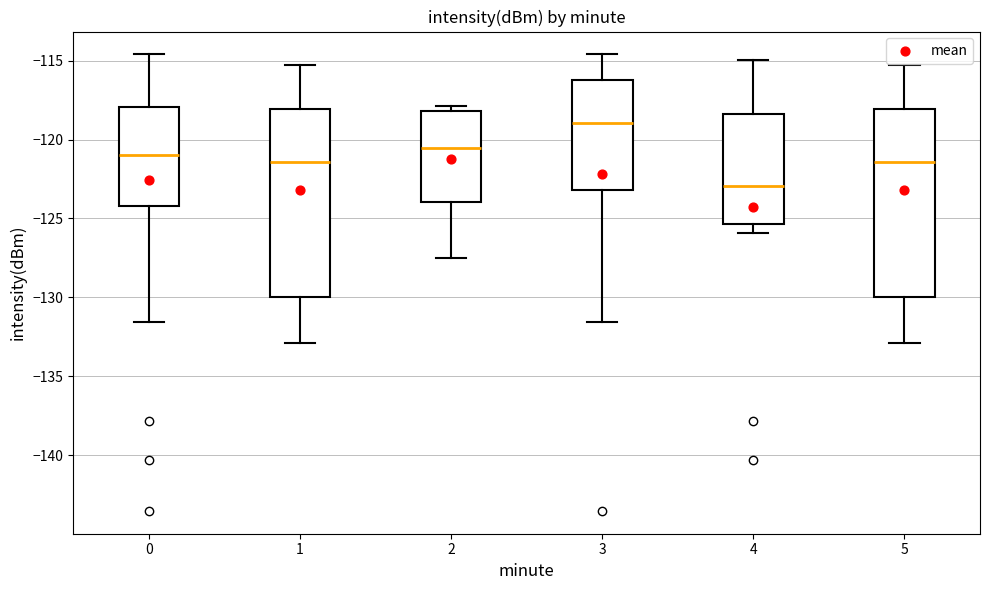

Reading left to right, transcribe this box plot: for each box, give where its median line is, the range the box spans, and where its two whiskers end, as read against the y-axis. The values are not printed on the chart, so give them approximately, as read against the axis.

0: median -121.0, box -124.0 to -118.0, whiskers -131.5 to -114.5
1: median -121.5, box -130.0 to -118.0, whiskers -133.0 to -115.5
2: median -120.5, box -124.0 to -118.0, whiskers -127.5 to -118.0 (just above the box's upper edge)
3: median -119.0, box -123.0 to -116.0, whiskers -131.5 to -114.5
4: median -123.0, box -125.5 to -118.5, whiskers -126.0 to -115.0
5: median -121.5, box -130.0 to -118.0, whiskers -133.0 to -115.5